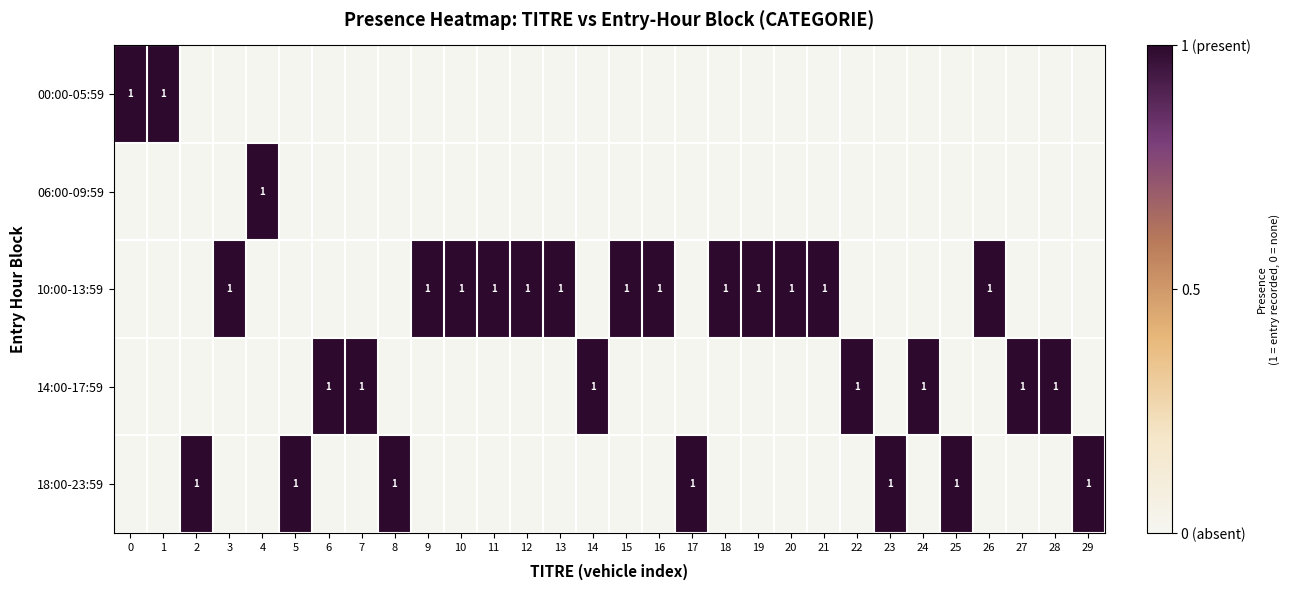

Is it true that 10:00-13:59 equals 2 at 9?

False